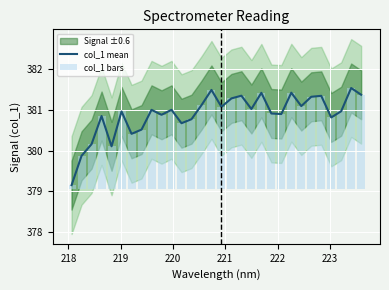

How many values in the col_1 bars series exceed 1?

28